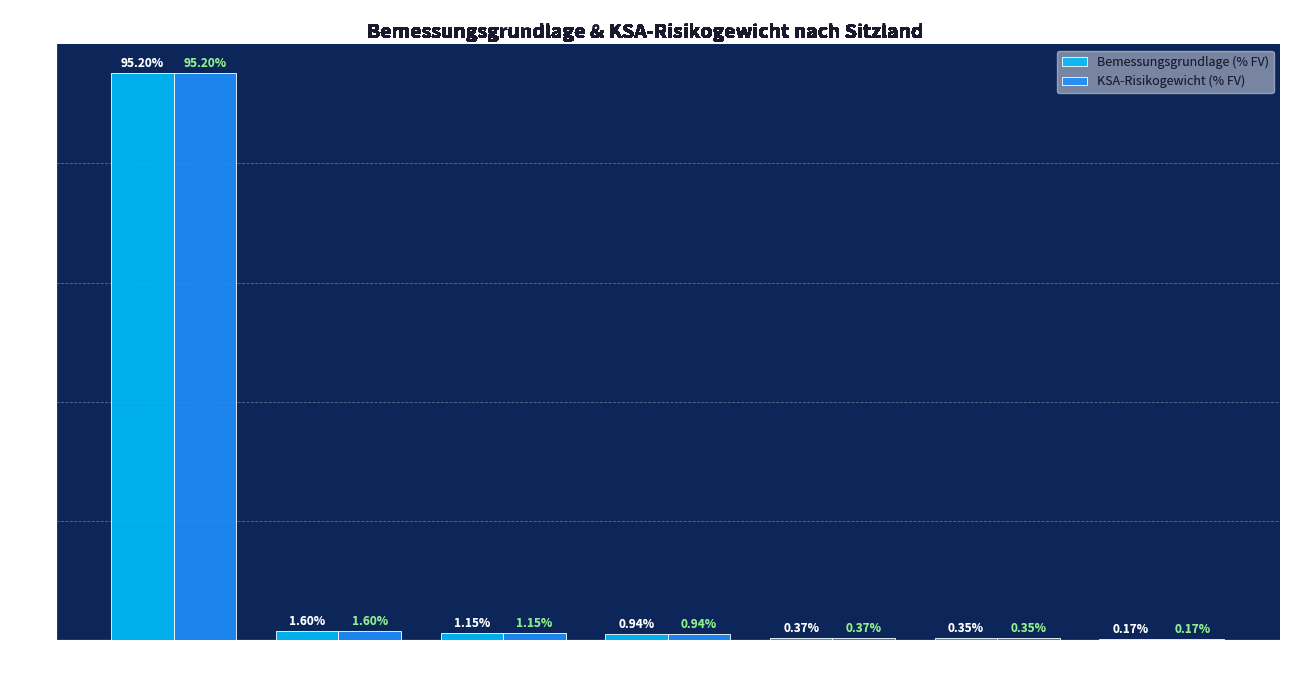

What is the sum of the Bemessungsgrundlage (% FV) values at Israel and Schweiz?

0.7